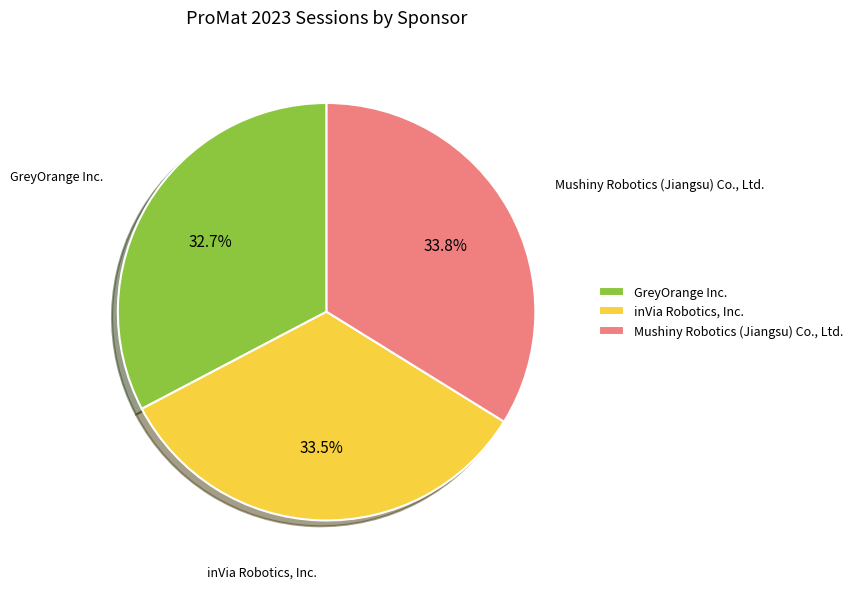

What is the total percentage of Mushiny Robotics (Jiangsu) Co., Ltd. and inVia Robotics, Inc.?

67.3%